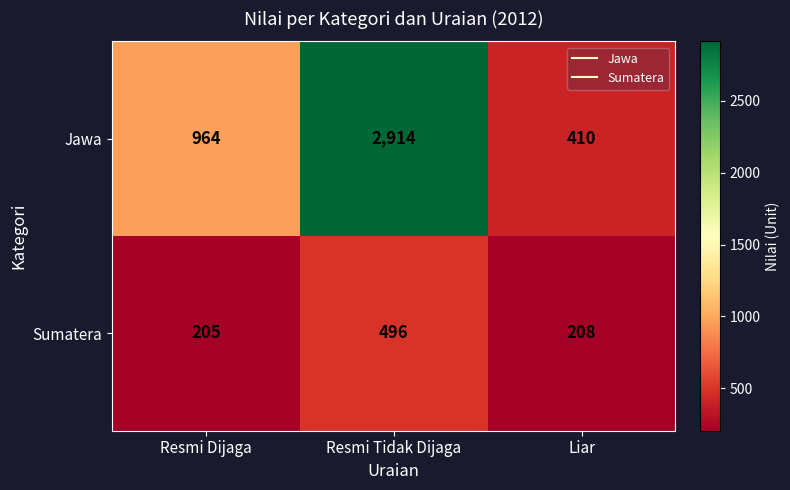

At Liar, list the series in order from largest to smallest.

Jawa, Sumatera